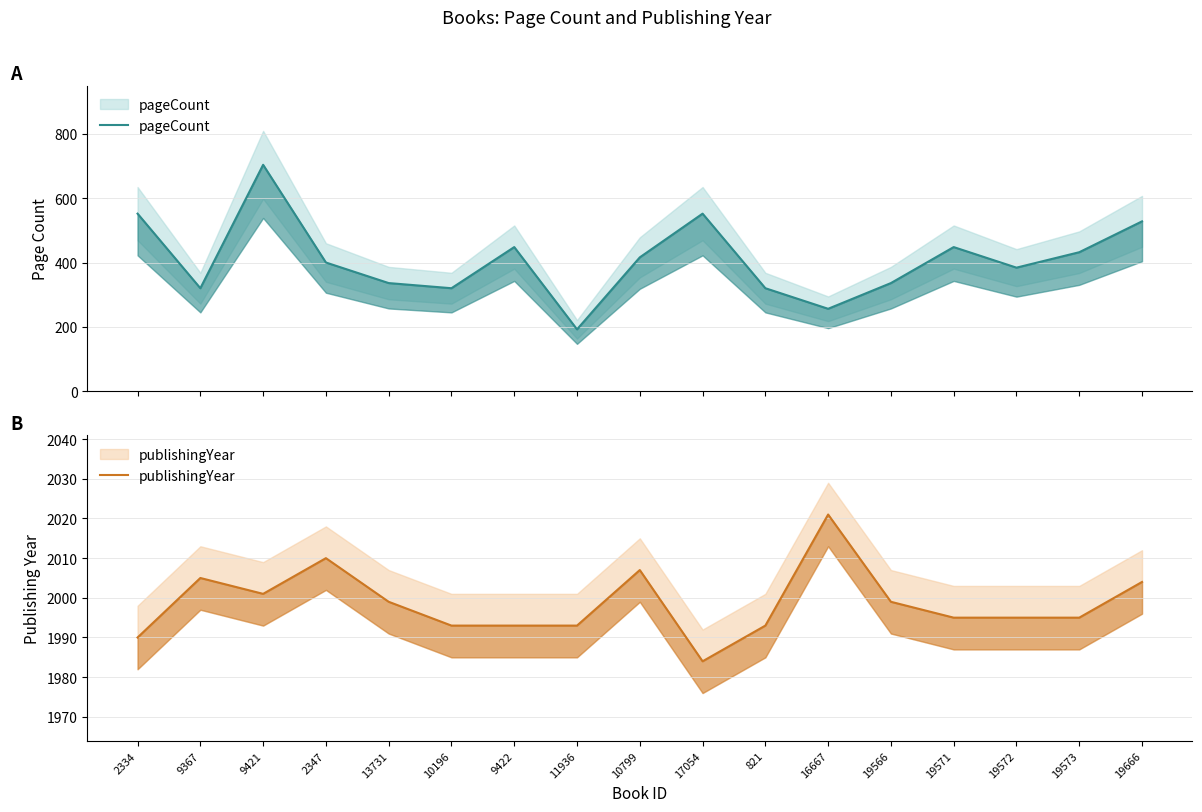

What is the difference between the maximum and minimum values in the pageCount series?

512